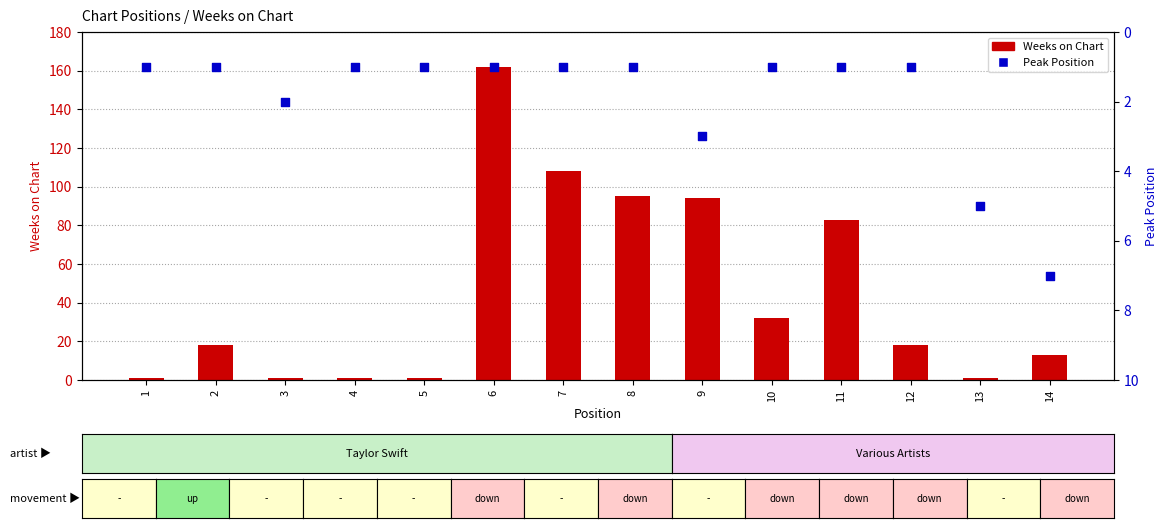

What is the total value across all series at 3?

3